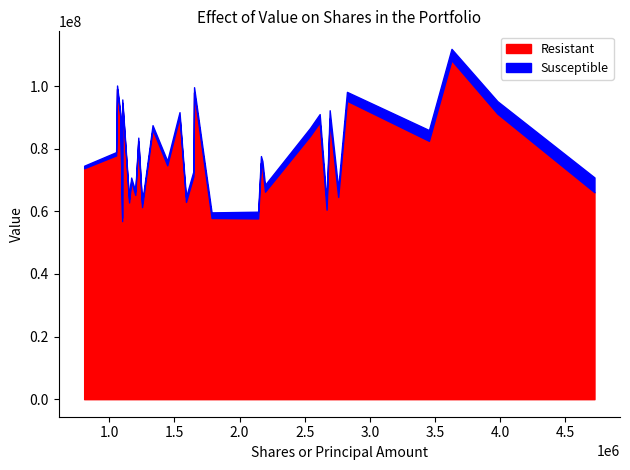

True or false: Susceptible has more than 1 interior local peaks.

False